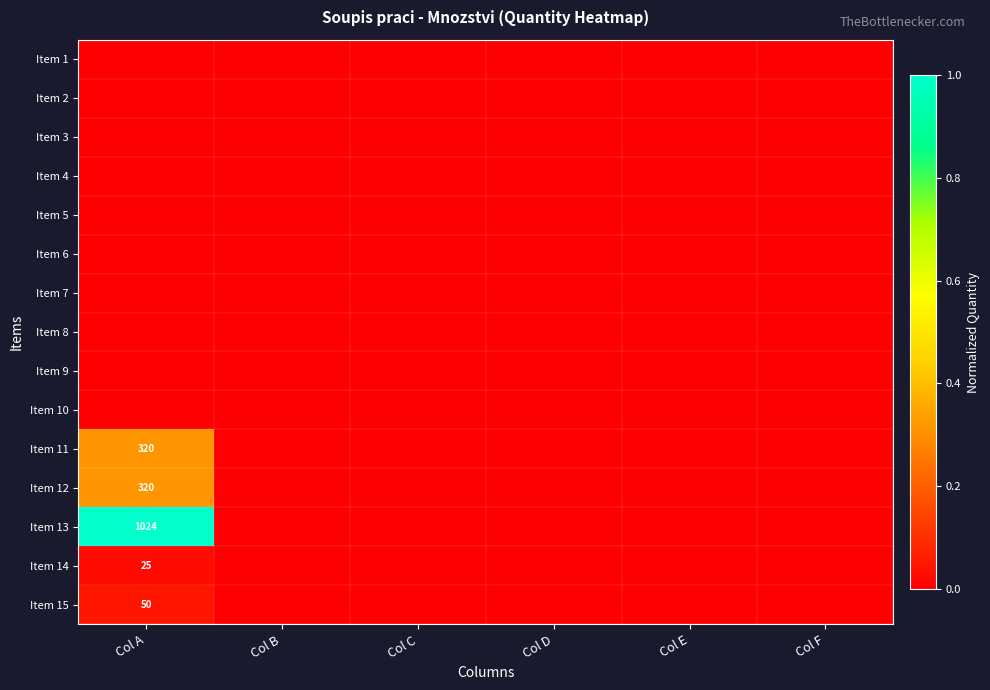

Count the number of categories in the chart.

6